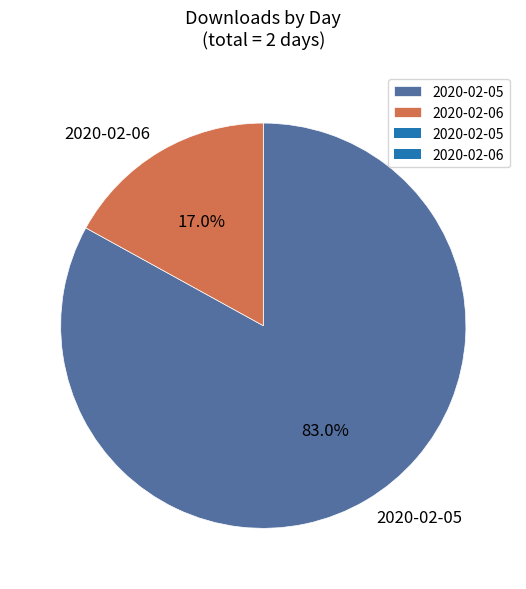

Combined, do 2020-02-06 and 2020-02-05 account for over 50%?

Yes